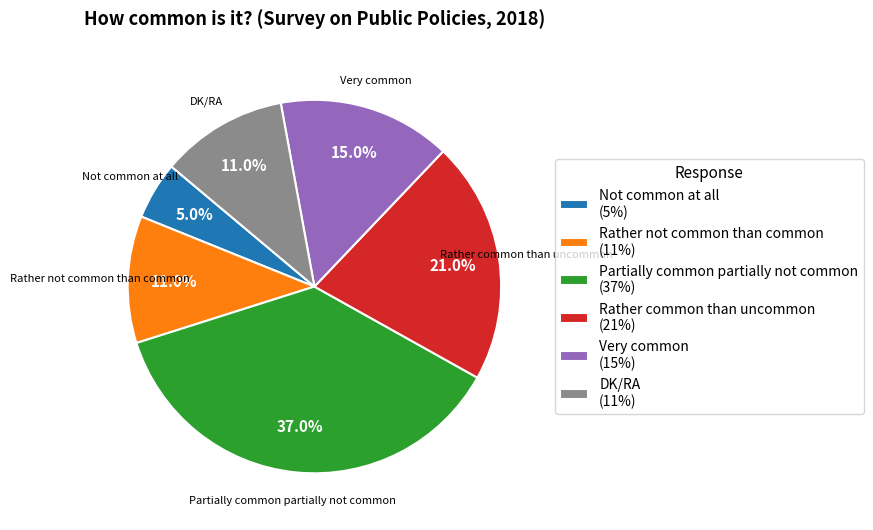

Is Not common at all the majority of the pie?

No